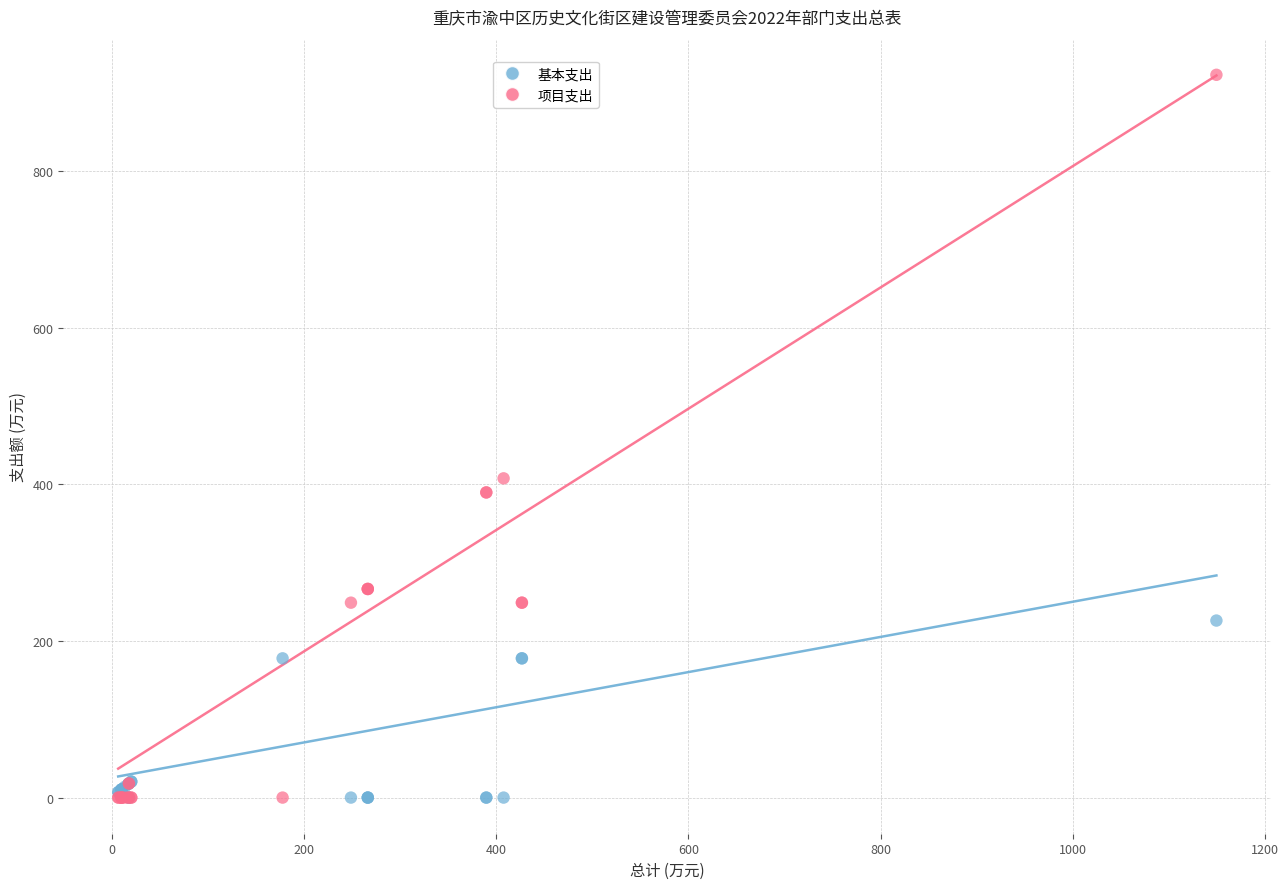

What are all the series names shown in the legend?

基本支出, 项目支出